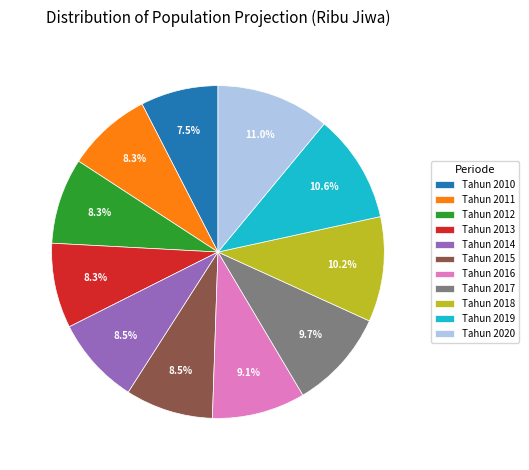

Approximately how many times larger is the value at Tahun 2013 compared to Tahun 2014?

1.0